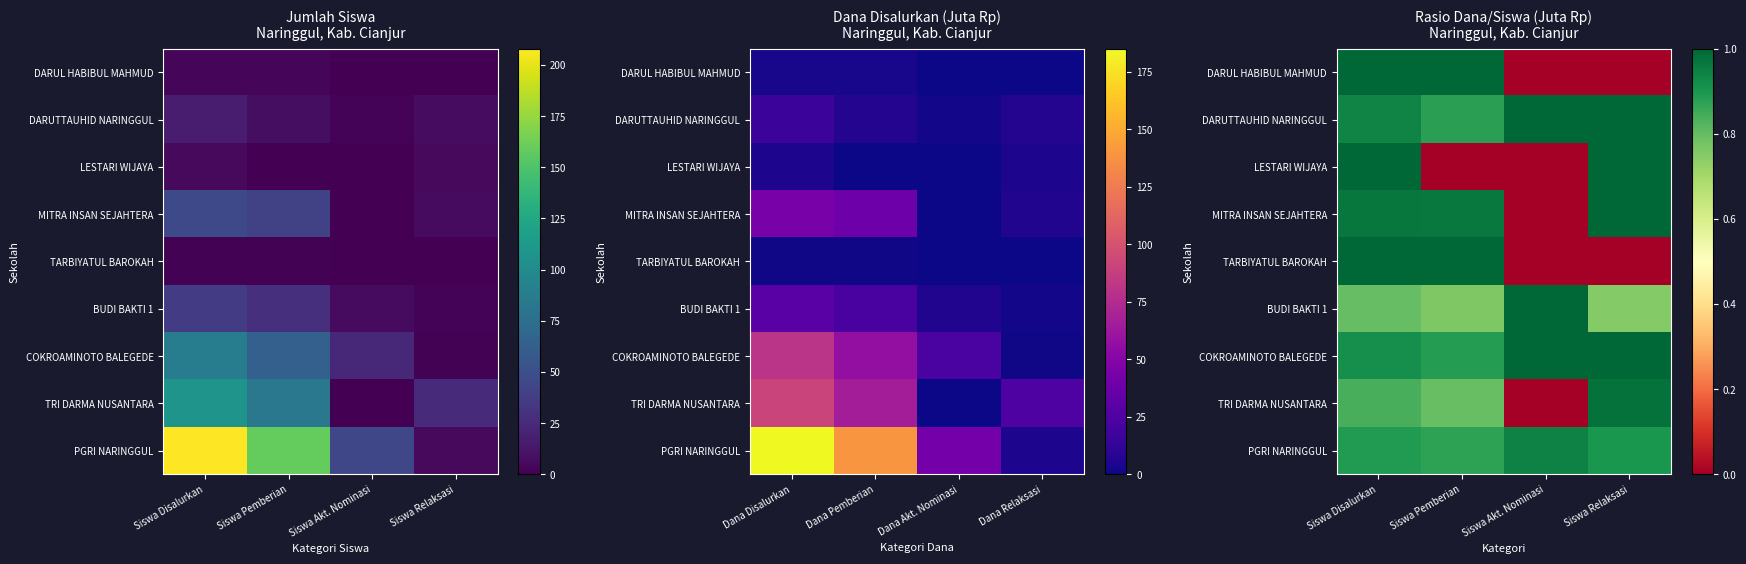

Which has a higher value, Siswa Relaksasi or Siswa Pemberian?

Siswa Pemberian